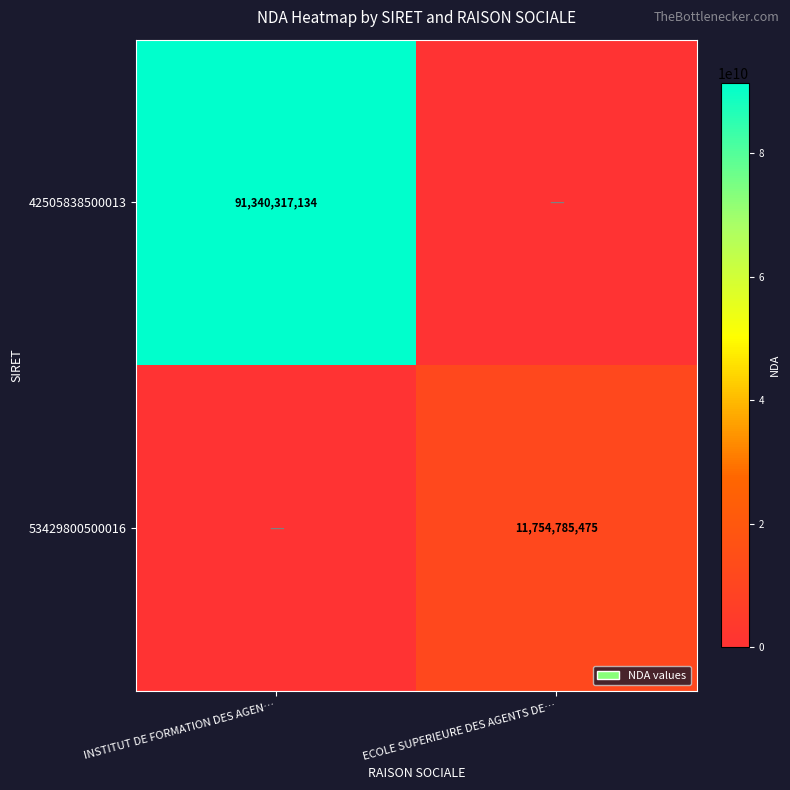

The value of 42505838500013 at INSTITUT DE FORMATION DES AGEN… is 91340317134. True or false?

True